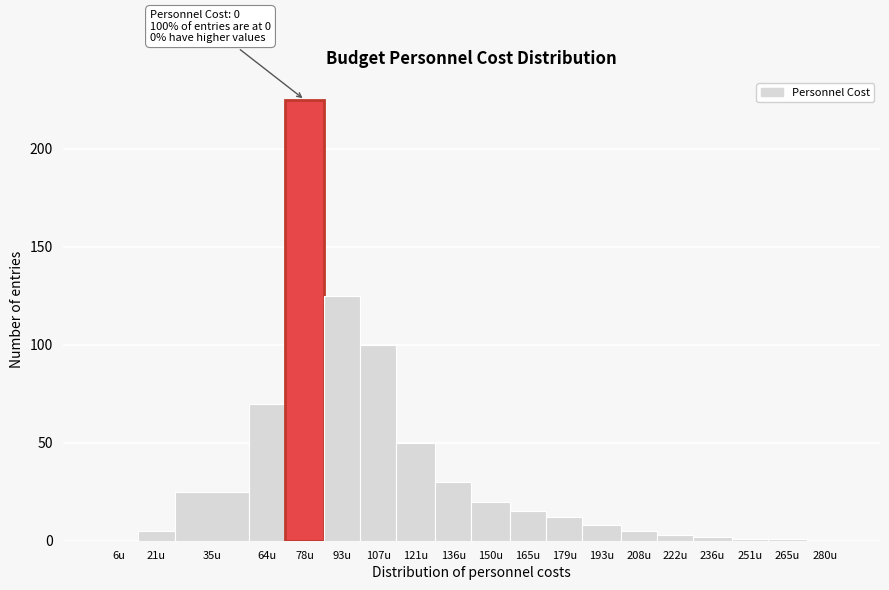

Reading right to left, list all the values displayed in this chart.

280u=0	265u=1	251u=1	236u=2	222u=3	208u=5	193u=8	179u=12	165u=15	150u=20	136u=30	121u=50	107u=100	93u=125	78u=225	64u=70	35u=25	21u=5	6u=0